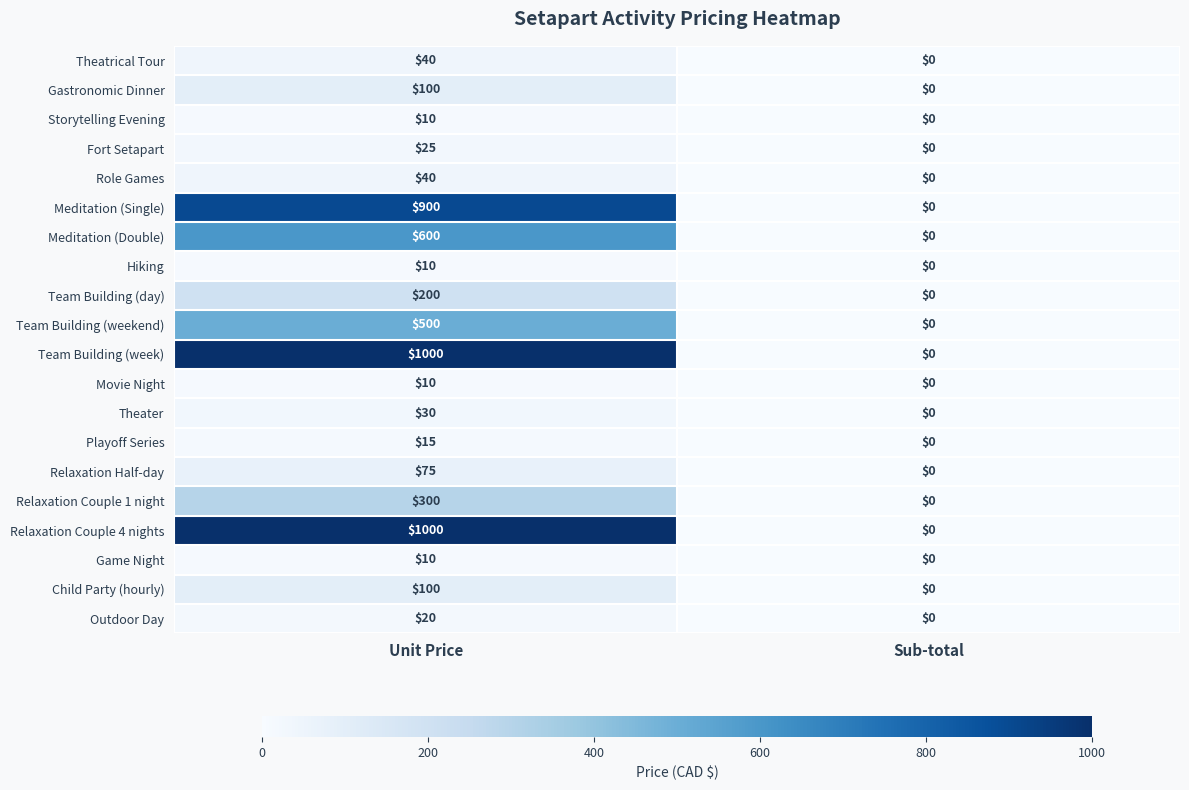

At which category is the sum across all series the highest?

Unit Price